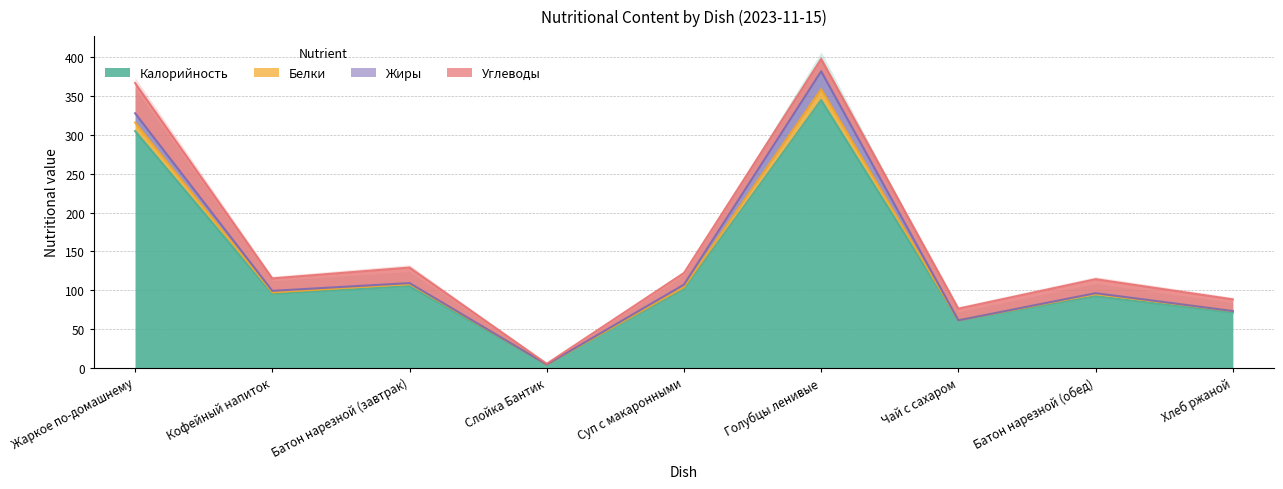

At which label does Калорийность reach its minimum?

Слойка Бантик